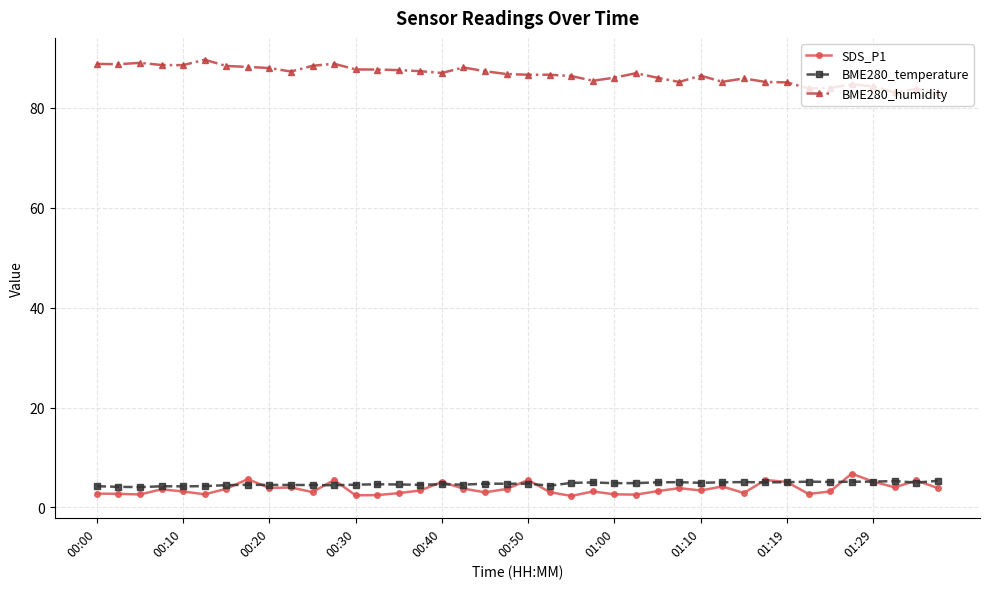

True or false: BME280_humidity and SDS_P1 intersect in this chart.

False